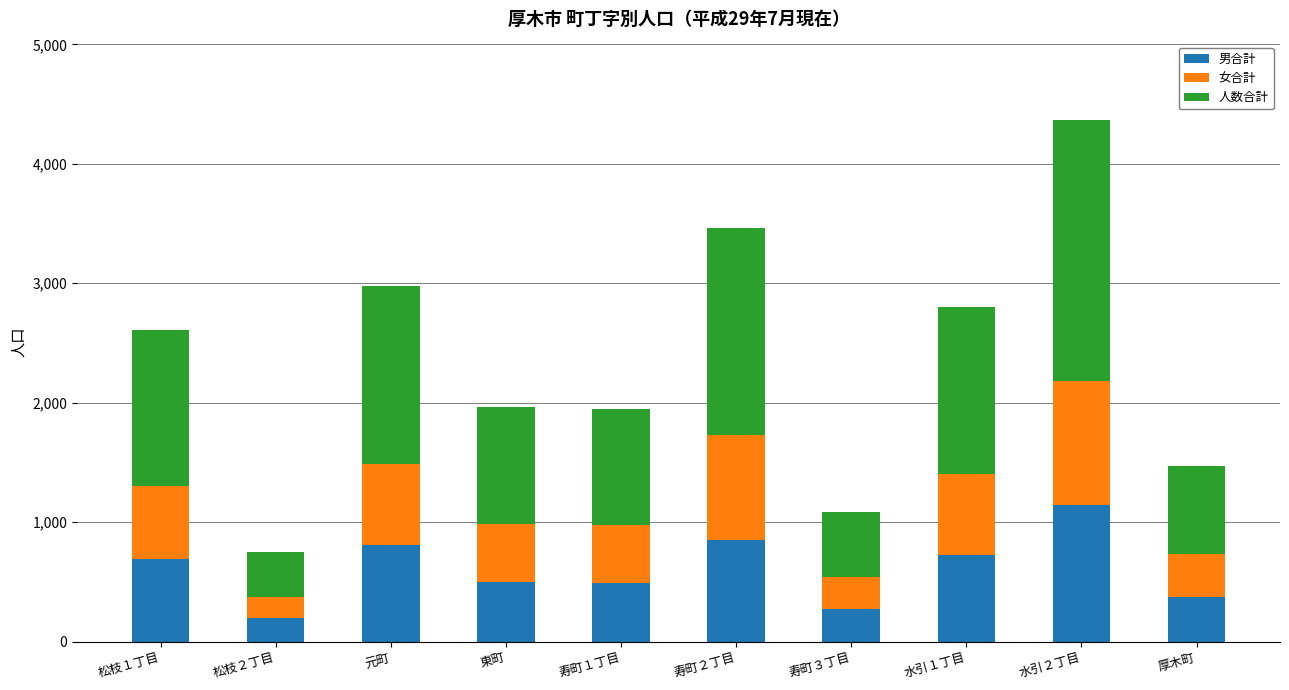

At which category is the sum across all series the highest?

水引２丁目